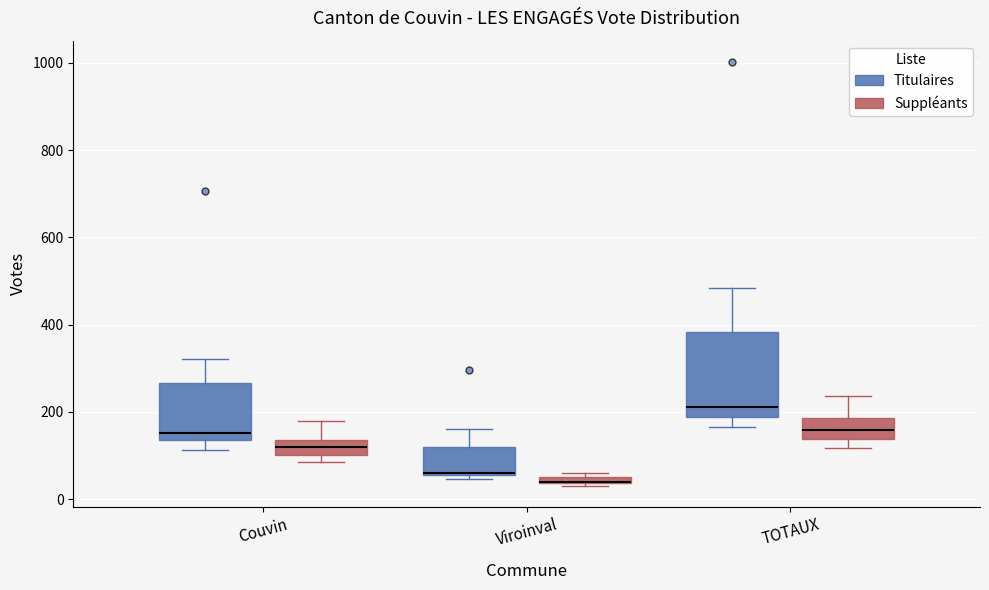

Where does the upper whisker of the box for TOTAUX (Suppléants) end on the y-axis? The values are not printed on the chart, so give them approximately, as read against the axis.

240